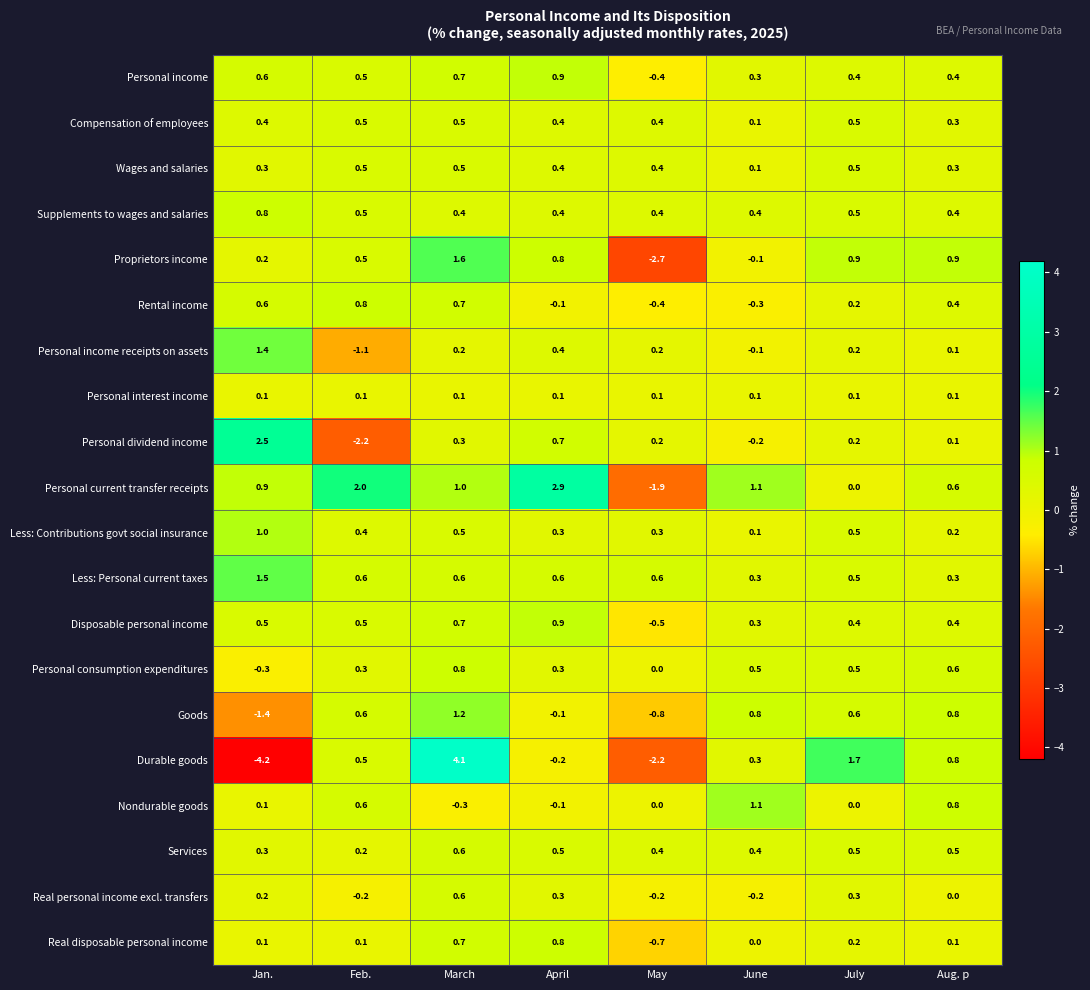

How many data points in Personal current transfer receipts are less than 1?

4